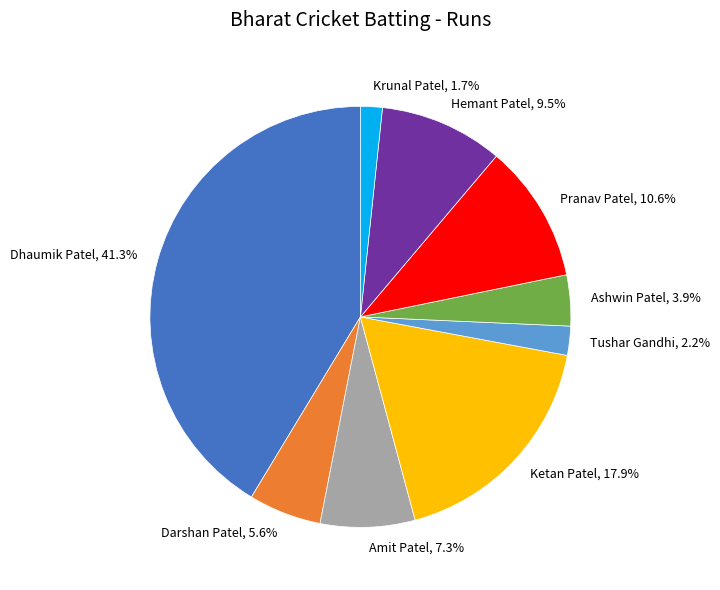

Does any single category account for the majority?

No